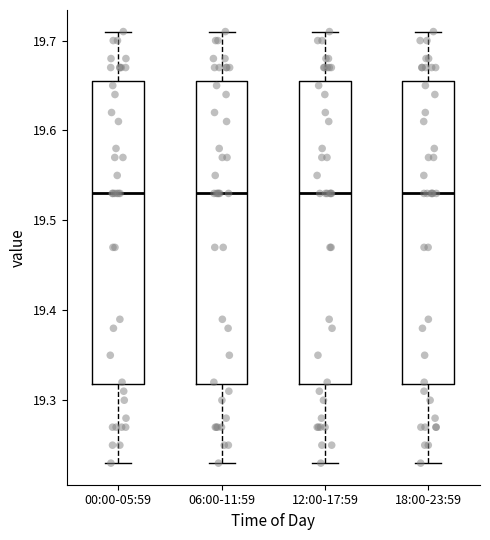

Reading left to right, read every box against the y-axis: the position of its median line, the range the box covers, and the ends of its whiskers. The values are not printed on the chart, so give them approximately, as read against the axis.

00:00-05:59: median 19.53, box 19.32 to 19.66, whiskers 19.23 to 19.71
06:00-11:59: median 19.53, box 19.32 to 19.66, whiskers 19.23 to 19.71
12:00-17:59: median 19.53, box 19.32 to 19.66, whiskers 19.23 to 19.71
18:00-23:59: median 19.53, box 19.32 to 19.66, whiskers 19.23 to 19.71